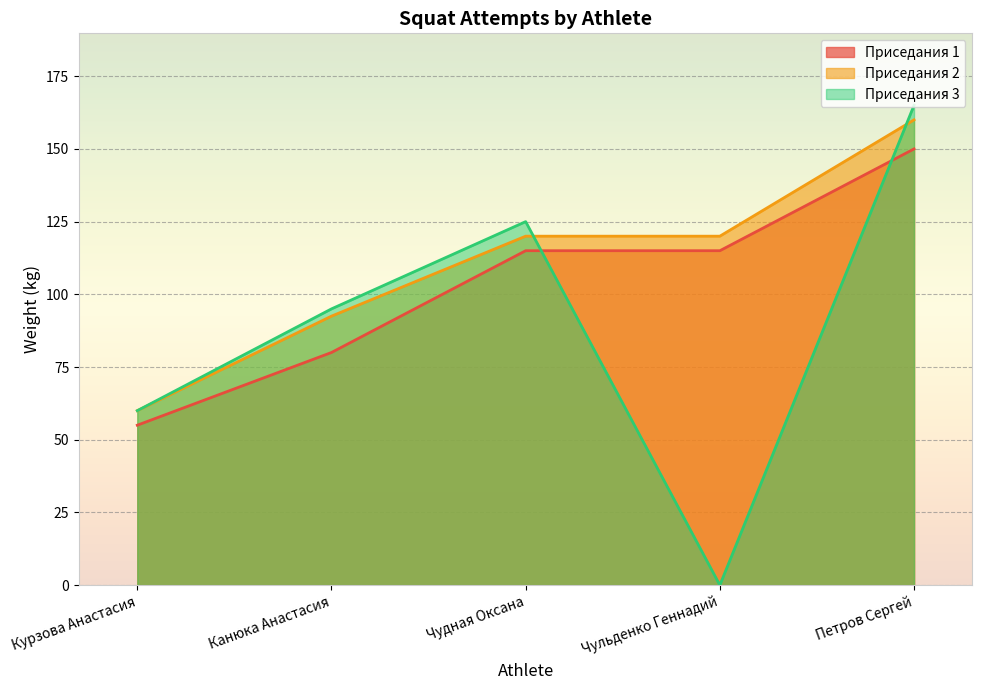

Which label corresponds to the smallest value in the chart?

Чульденко Геннадий